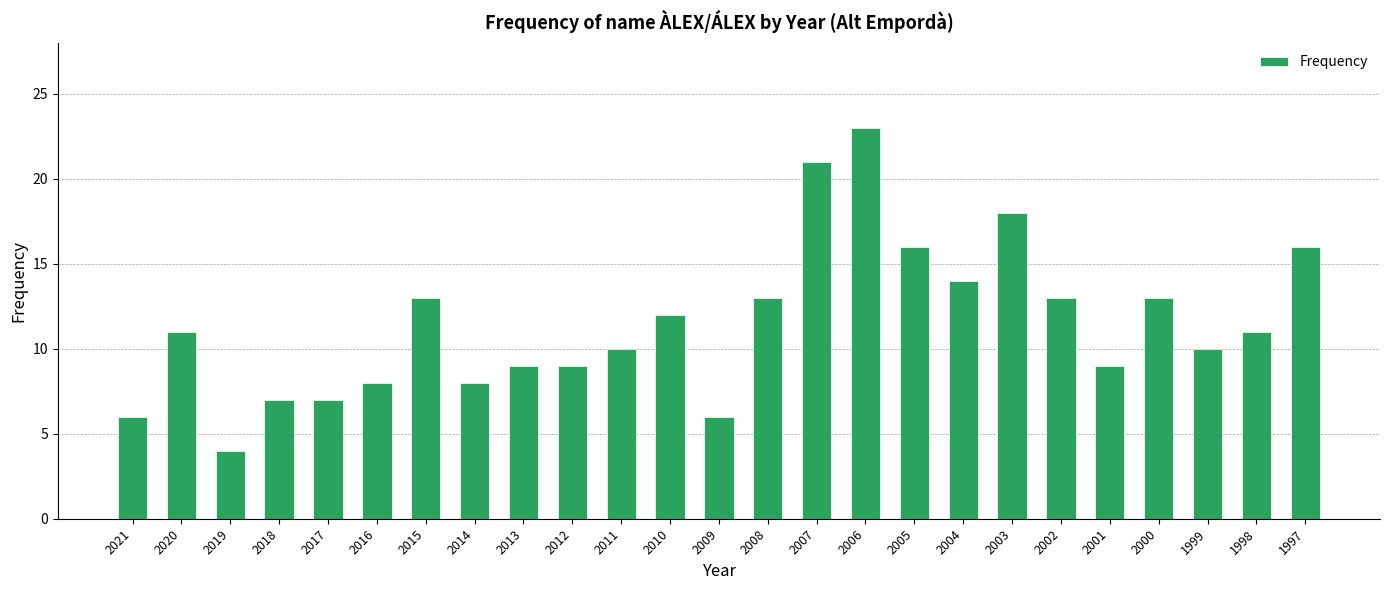

What is the value of the 22nd bar from the left?

13